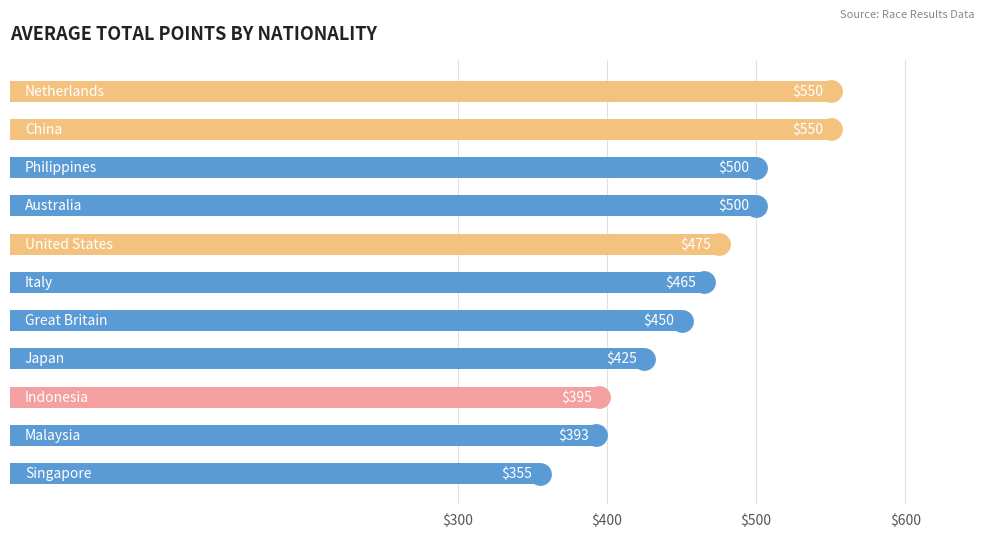

What is the average value?

460